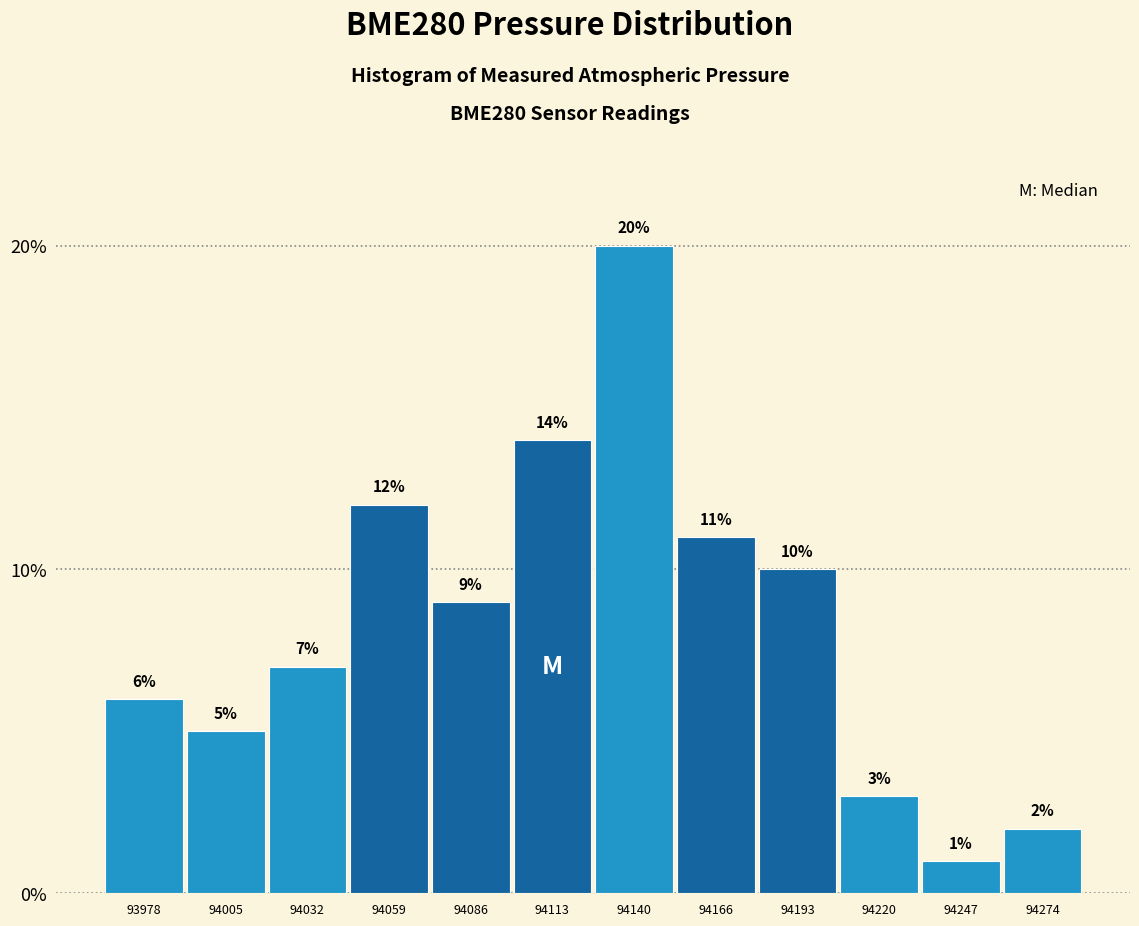

How tall is the bar that spans 93990 to 94020 on the x-axis? The bar edges are not printed on the chart, so give them approximately, as read against the axis.

5